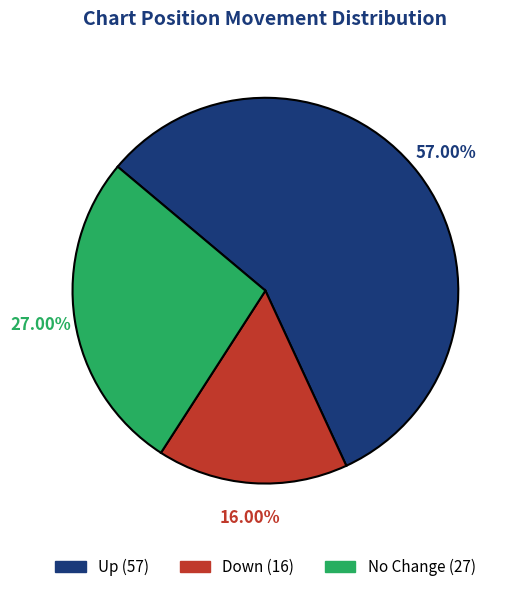

Does any single category account for the majority?

Yes